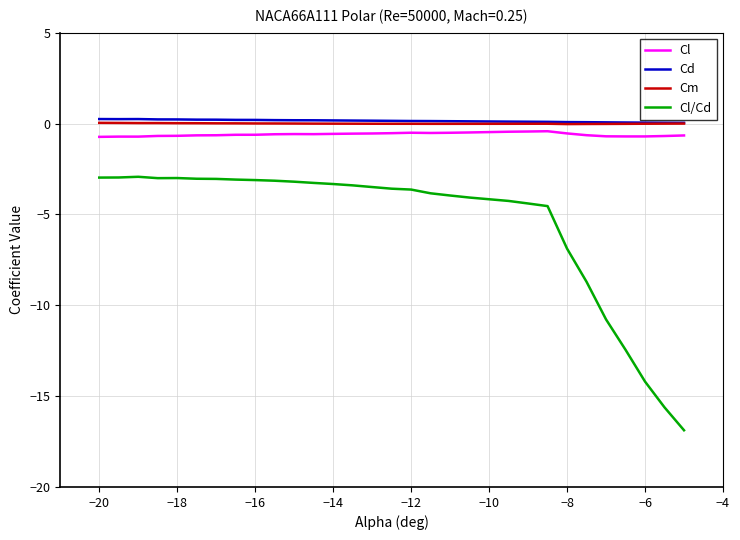

What is the minimum value shown in the chart?

-16.9